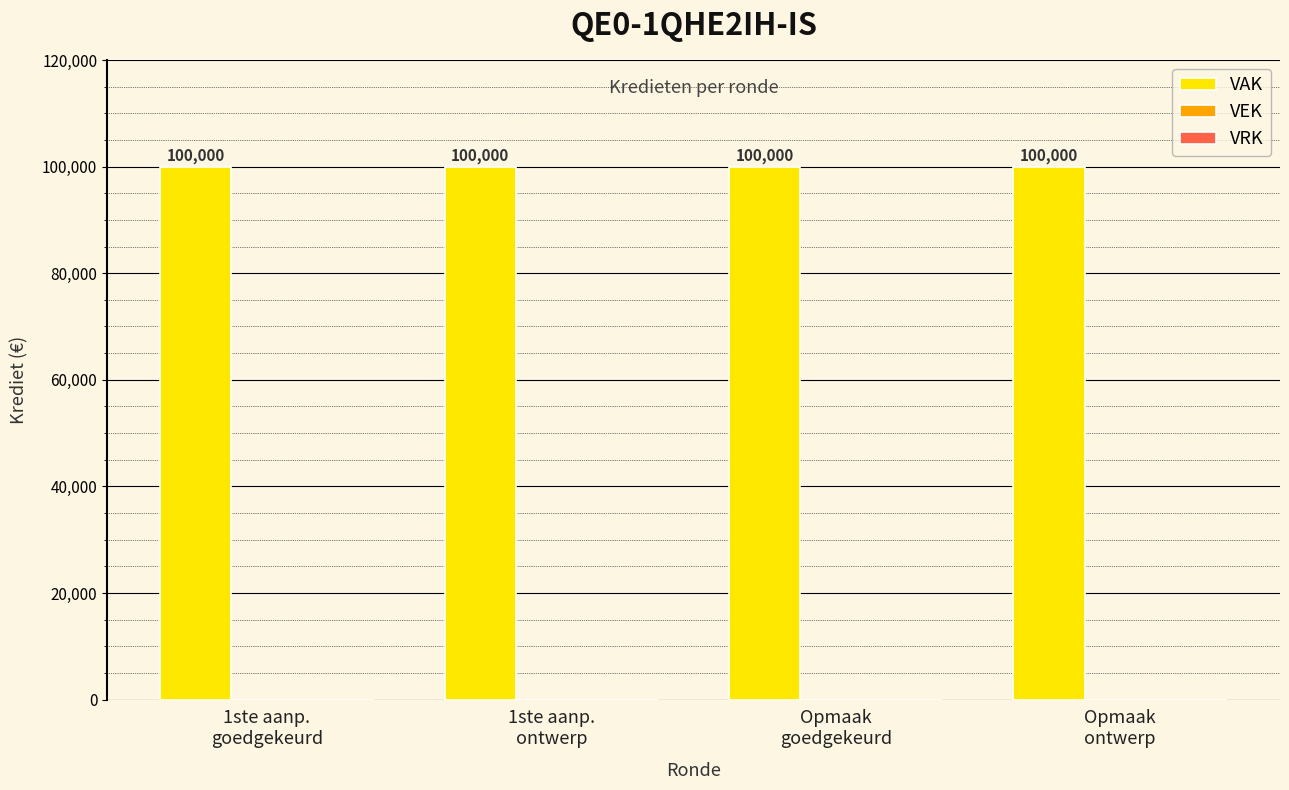

How many groups of bars are there?

4